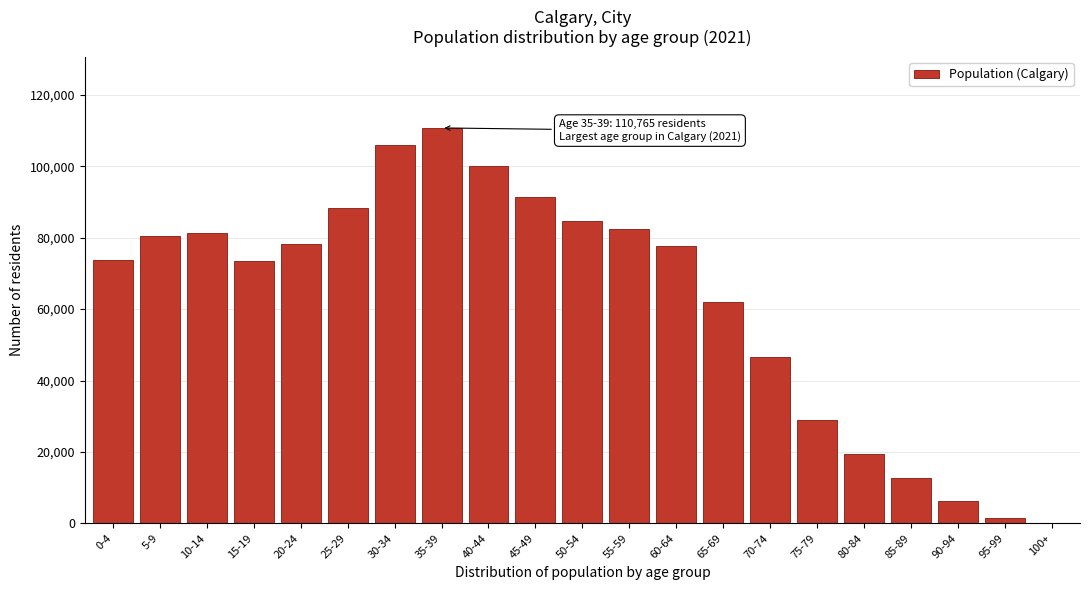

Is it true that the value at 0-4 is 101511?

False